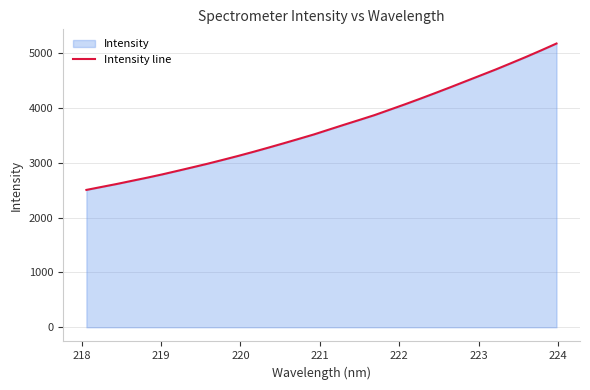

What is the difference between the maximum and minimum values?

2671.4